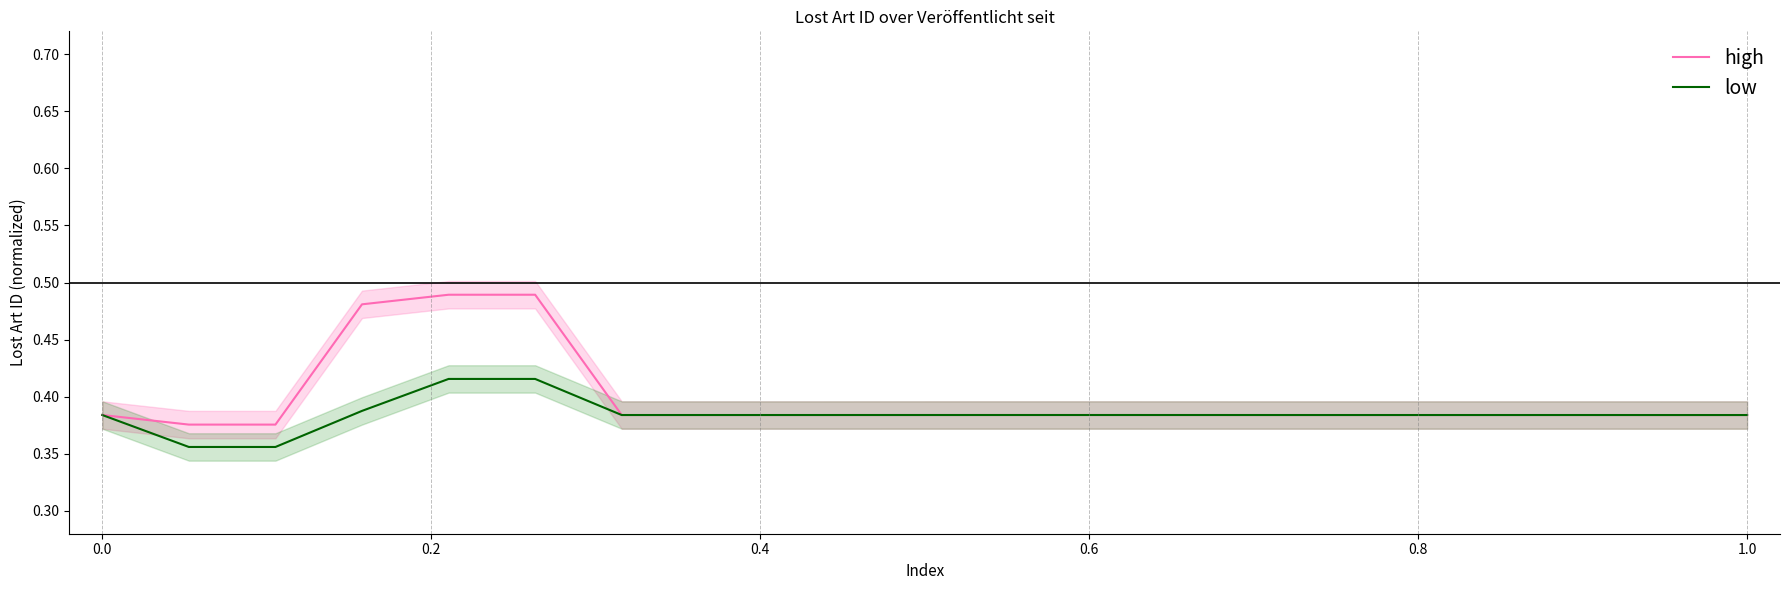

True or false: low and high cross at least once.

False